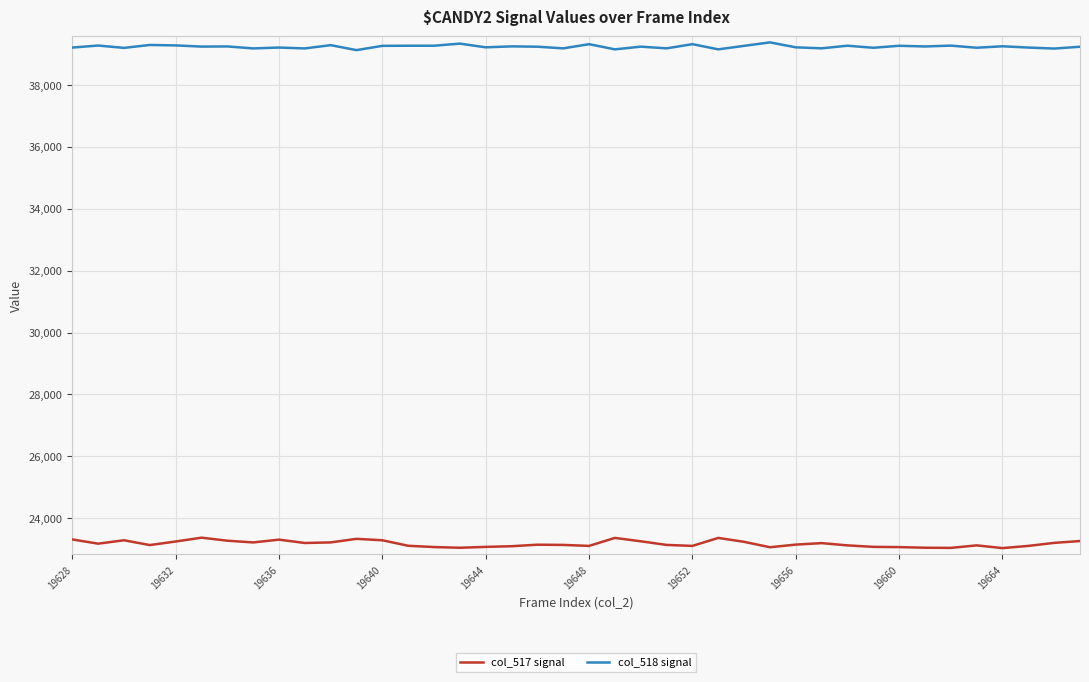

How many distinct data groups are displayed?

2